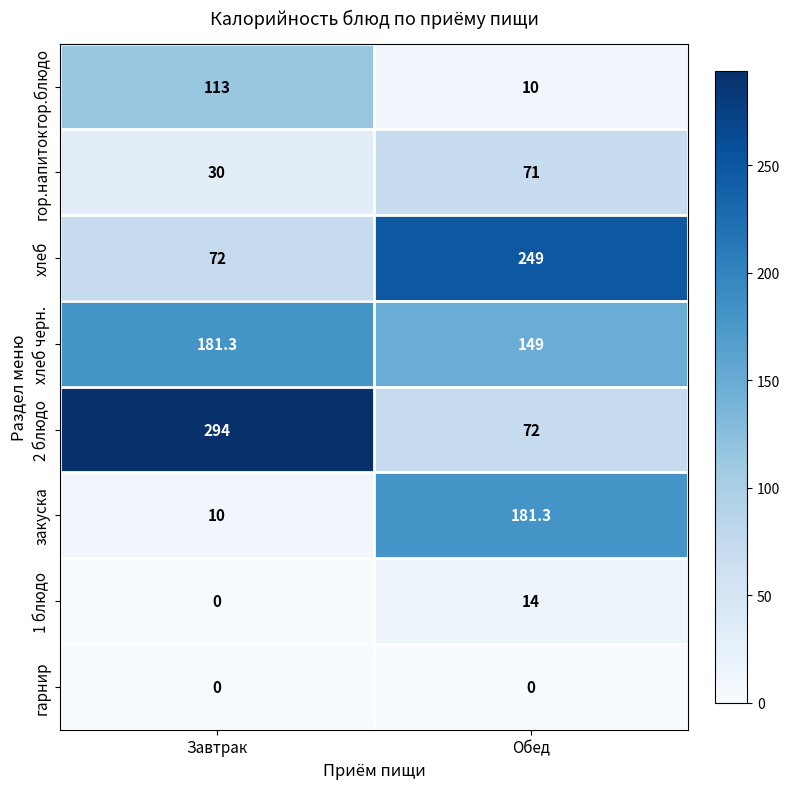

At how many categories does at least one series exceed 76?

2